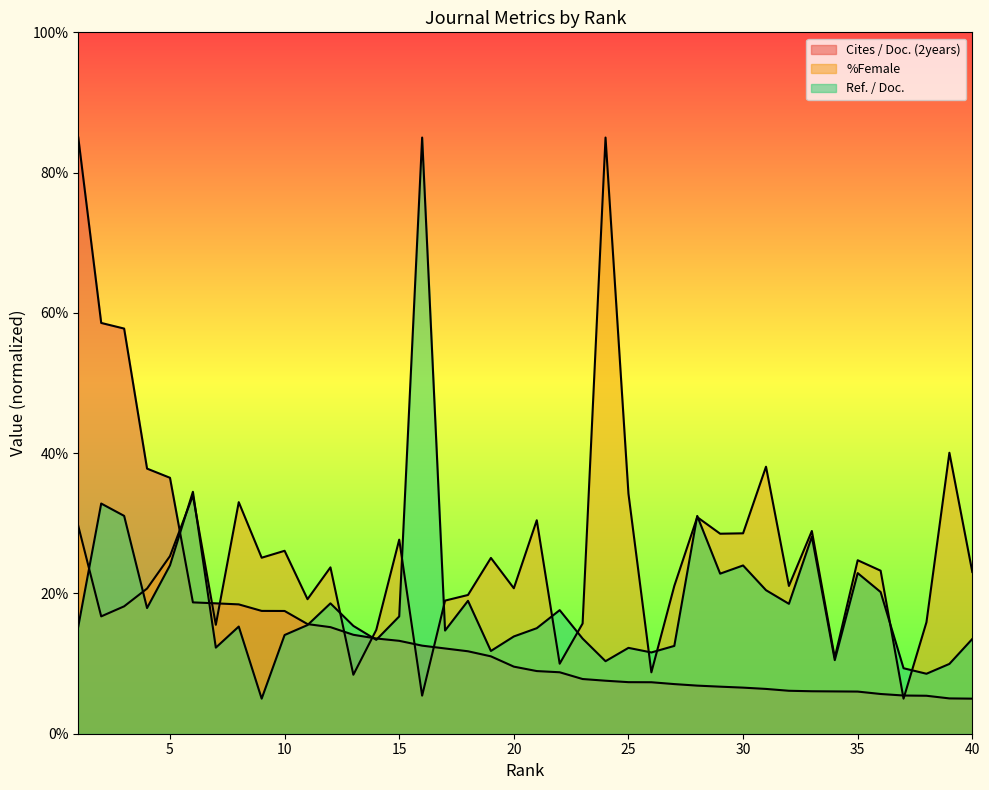

At 16, list the series in order from largest to smallest.

Ref. / Doc., Cites / Doc. (2years), %Female